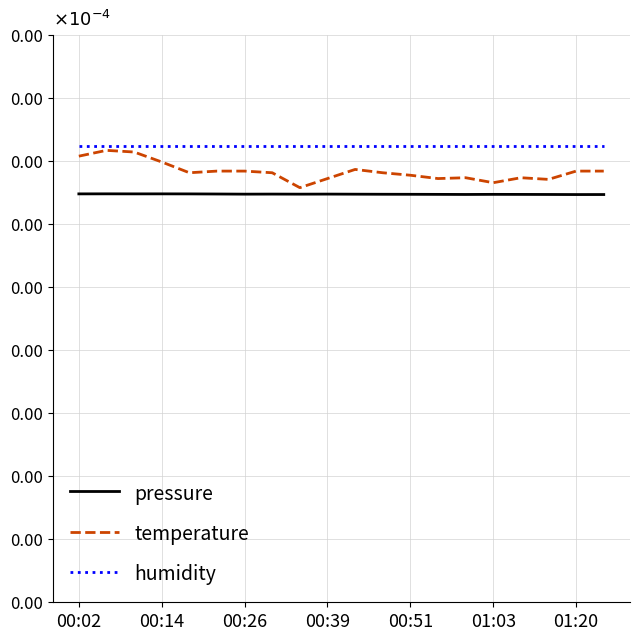

Does the chart display data point markers on the line(s)?

No